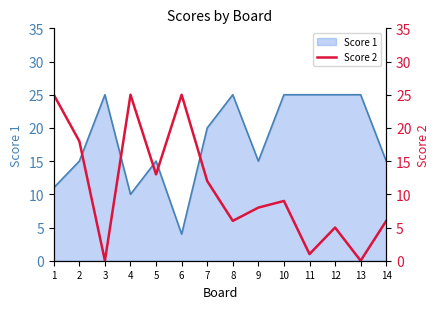

The Score 1 series shows 42 at 13. True or false?

False